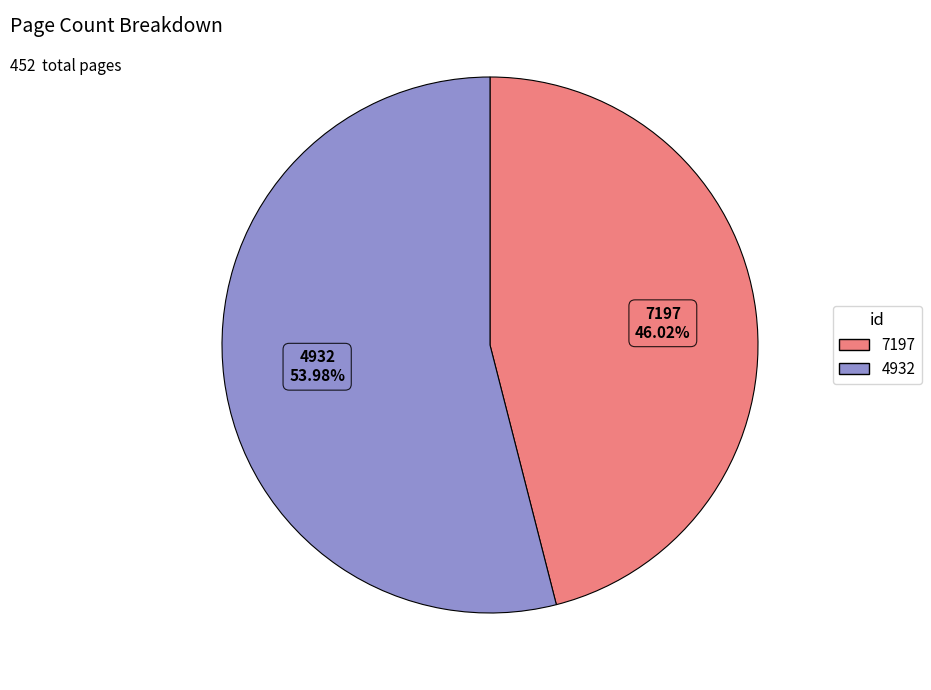

Combined, what portion of the pie is 4932 and 7197?

100.0%